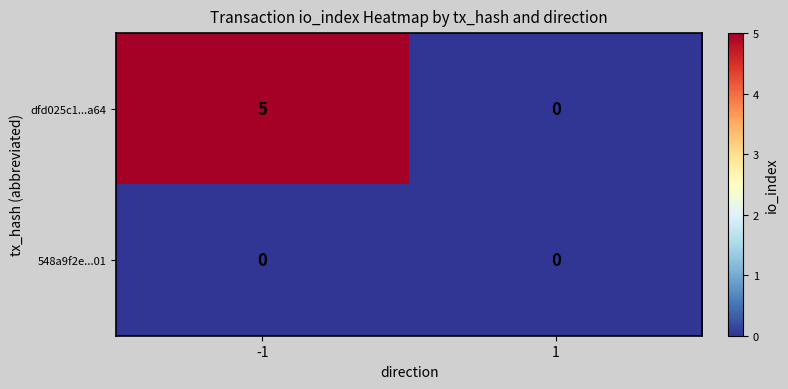

What is the sum of all dfd025c1...a64 values?

5